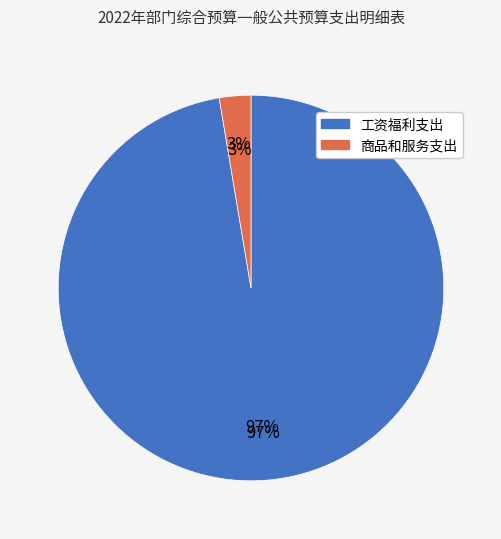

What is the total percentage of 商品和服务支出 and 工资福利支出?

100.0%